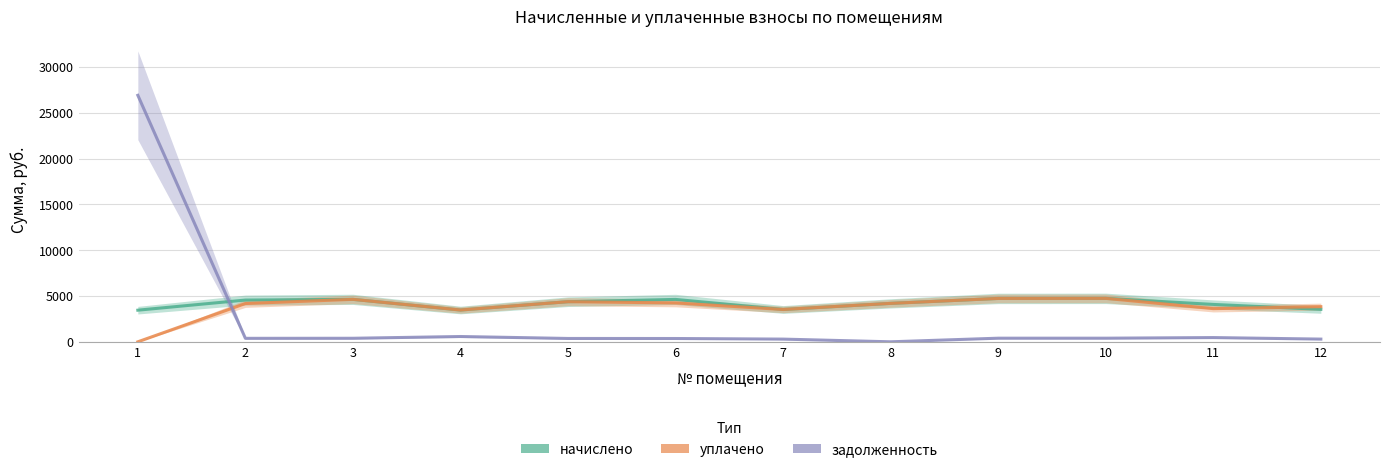

At how many categories does at least one series exceed 16263?

1